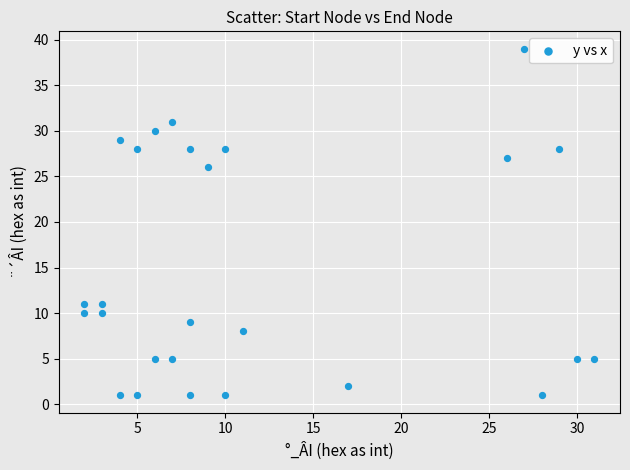

What is the range of Y values (max minus min)?

38